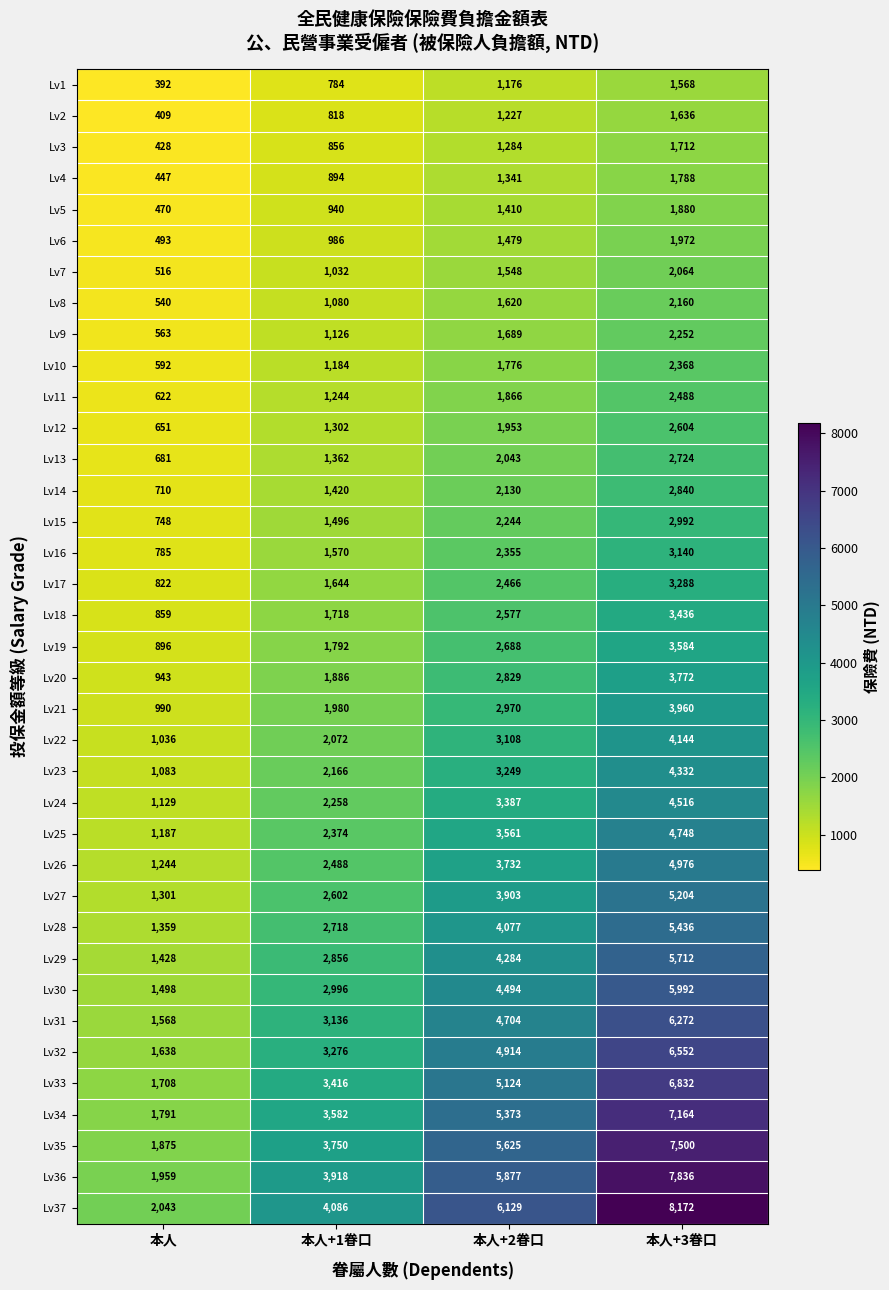

What is the approximate value of Lv35 at 本人+1眷口, to the nearest 50?

3750